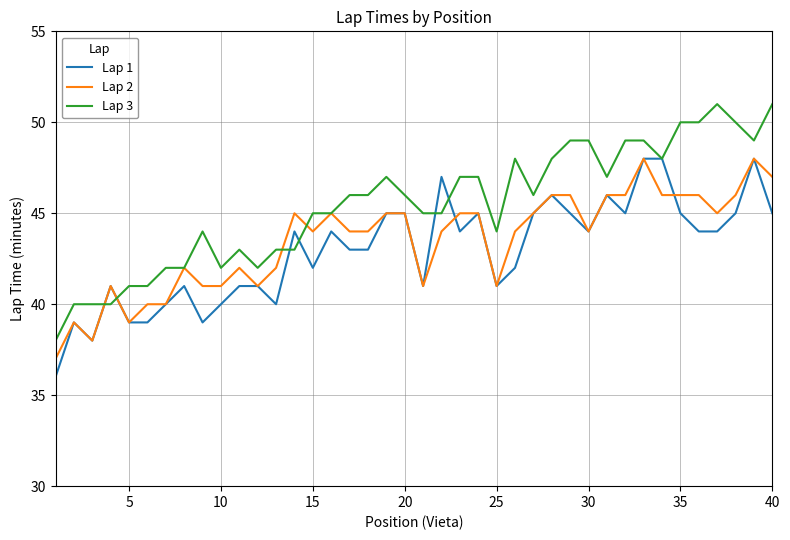

What is the maximum value for Lap 2?

48